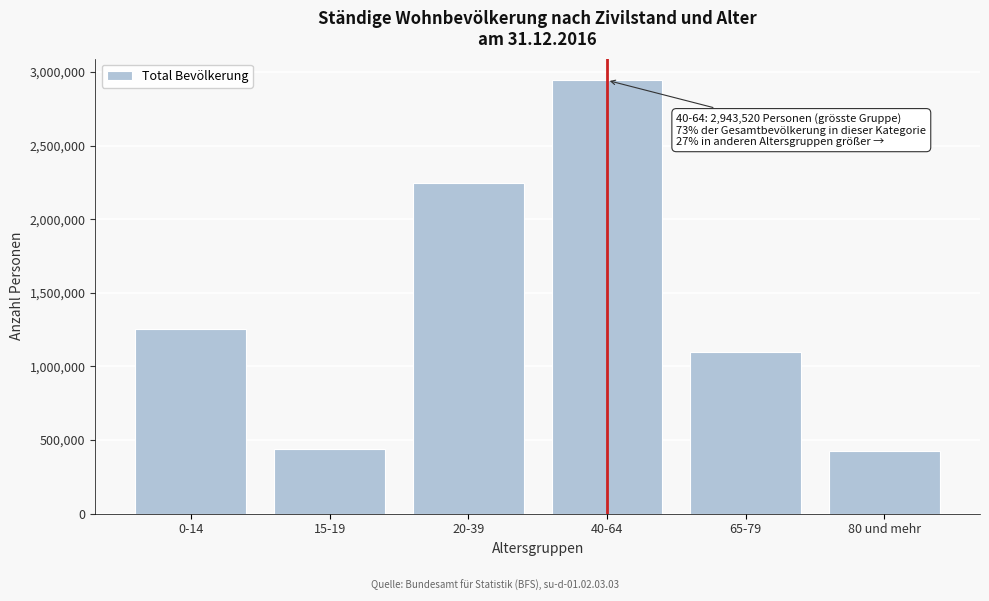

What is the greatest value displayed?

2943520